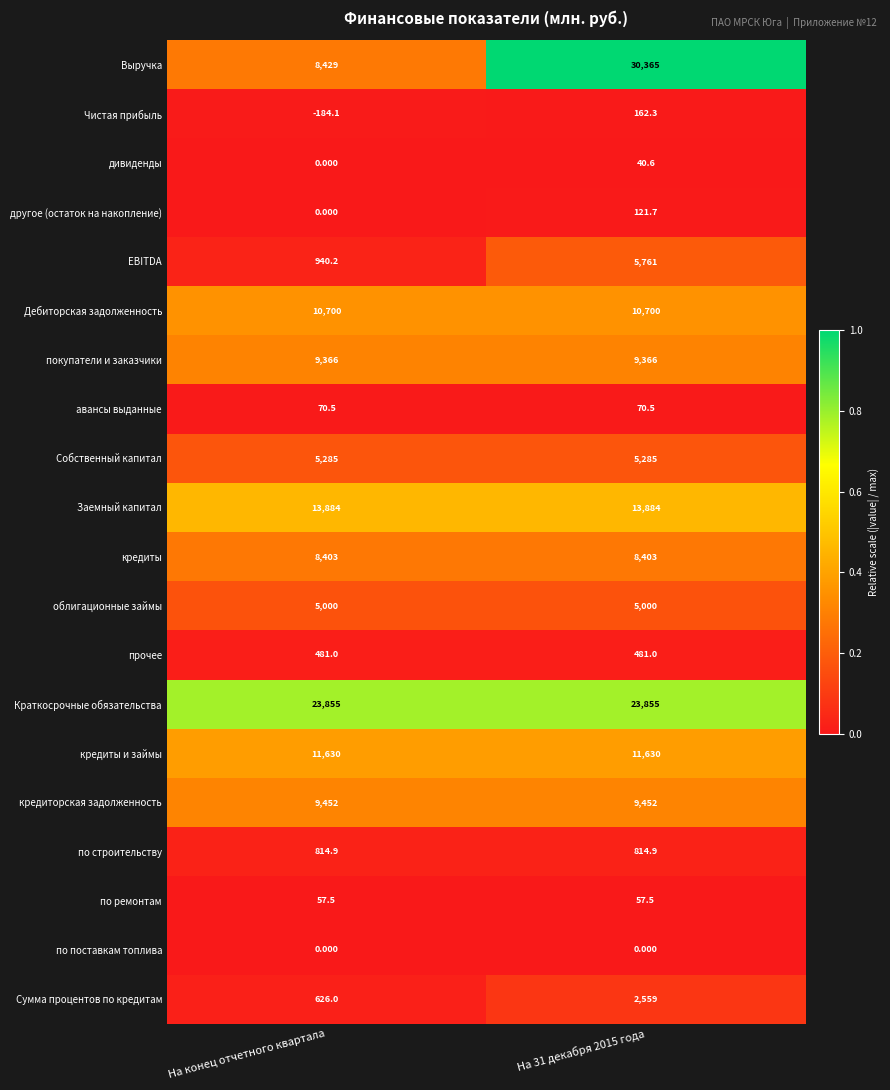

Which series changed the most between На конец отчетного квартала and На 31 декабря 2015 года?

Выручка